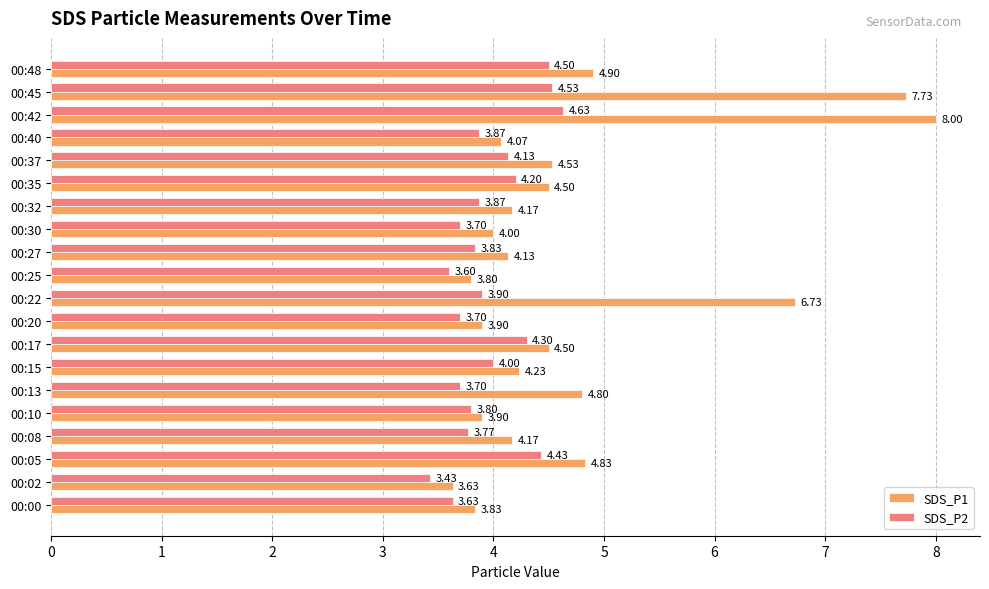

Count the number of categories in the chart.

20